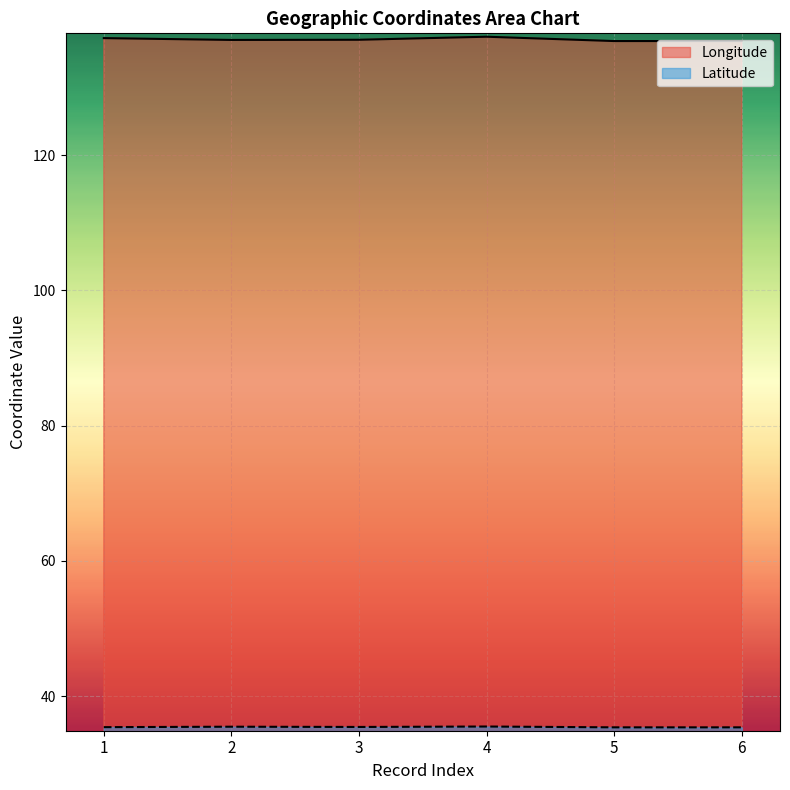

At which category is the sum across all series the highest?

4